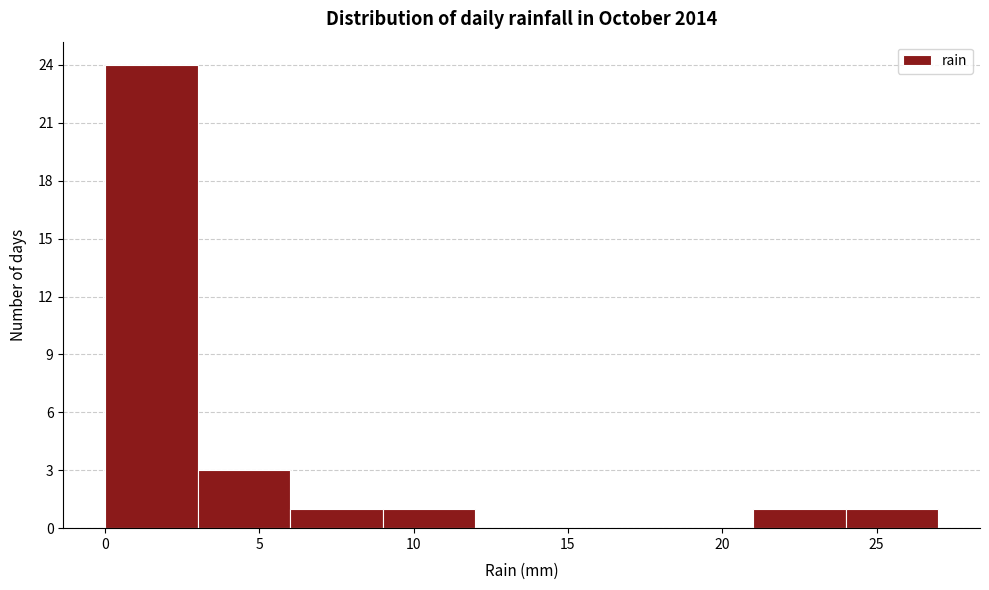

Reading left to right, transcribe this chart: for each bar, give the range it covers on the x-axis and its height. The values are not printed on the chart, so give them approximately, as read against the axis.

0 to 3: 24
3 to 6: 3
6 to 9: 1
9 to 12: 1
12 to 15: 0
15 to 18: 0
18 to 21: 0
21 to 24: 1
24 to 27: 1